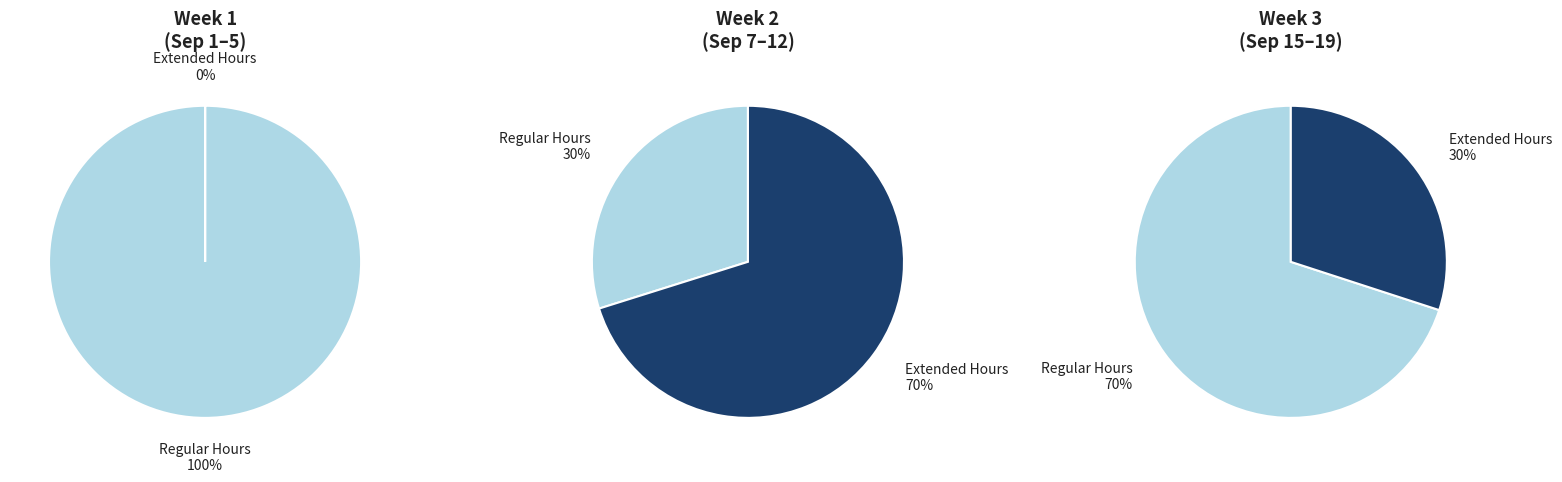

At 1, list the series in order from smallest to largest.

Extended Hours (>12h), Regular Hours (<=12h)